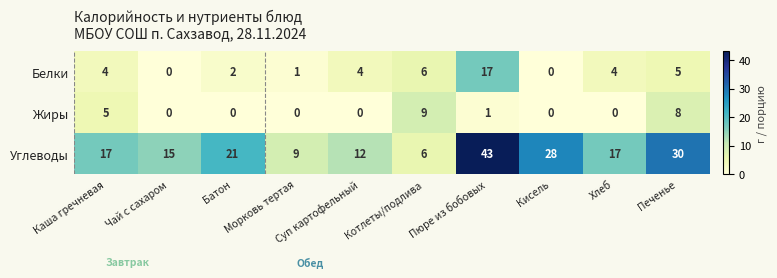

Which series has the largest total across all categories?

Углеводы